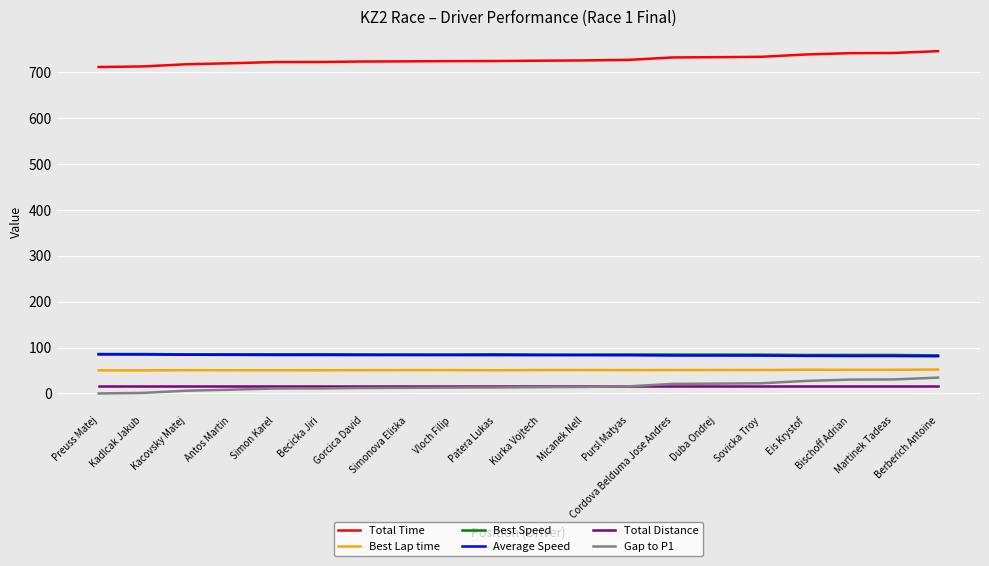

What is the difference between the maximum and second lowest values in the Average Speed series?

3.5